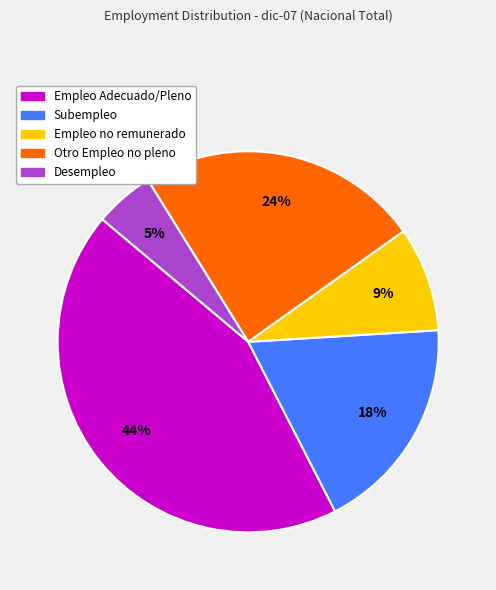

To the nearest percent, what is the difference between the largest and smallest slice percentages?

39%